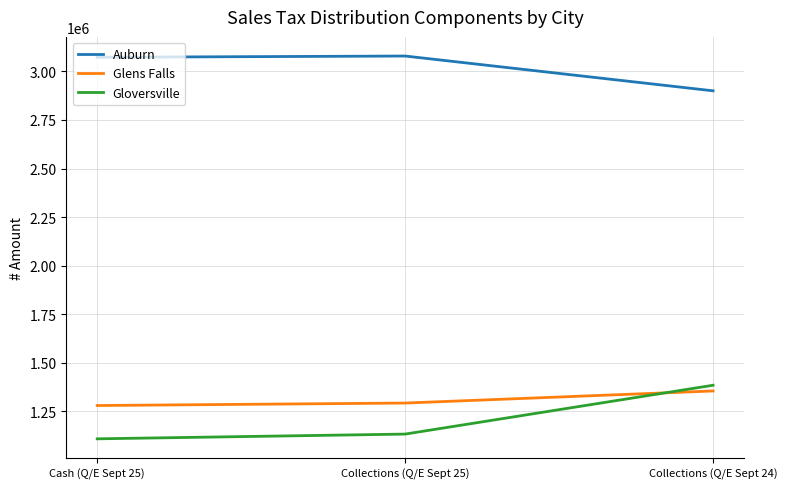

Which series has the largest total across all categories?

Auburn